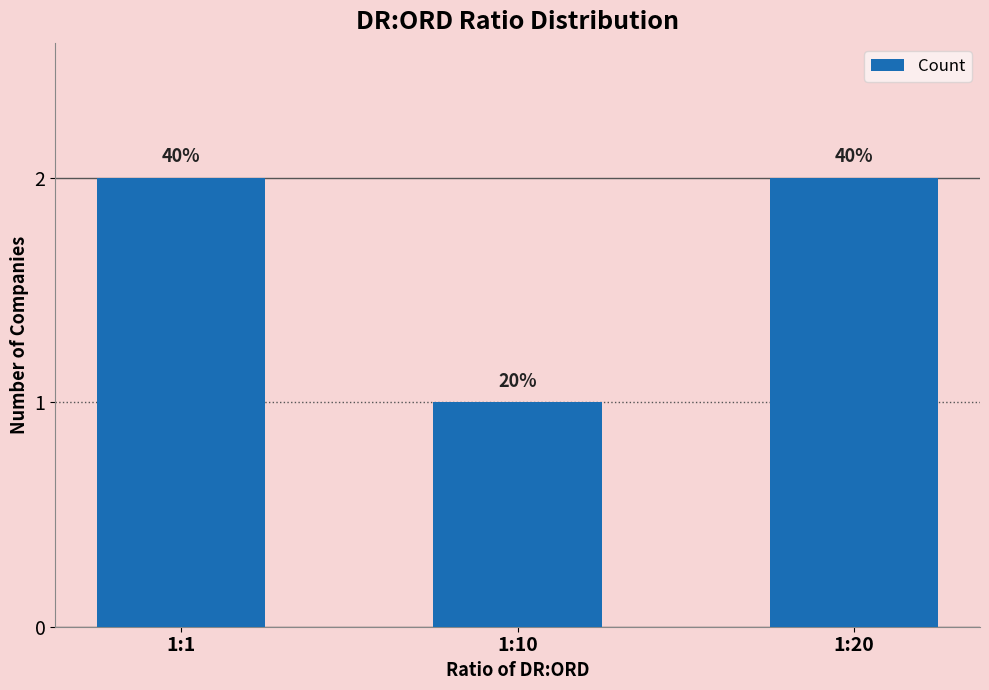

Are the bars horizontal?

No